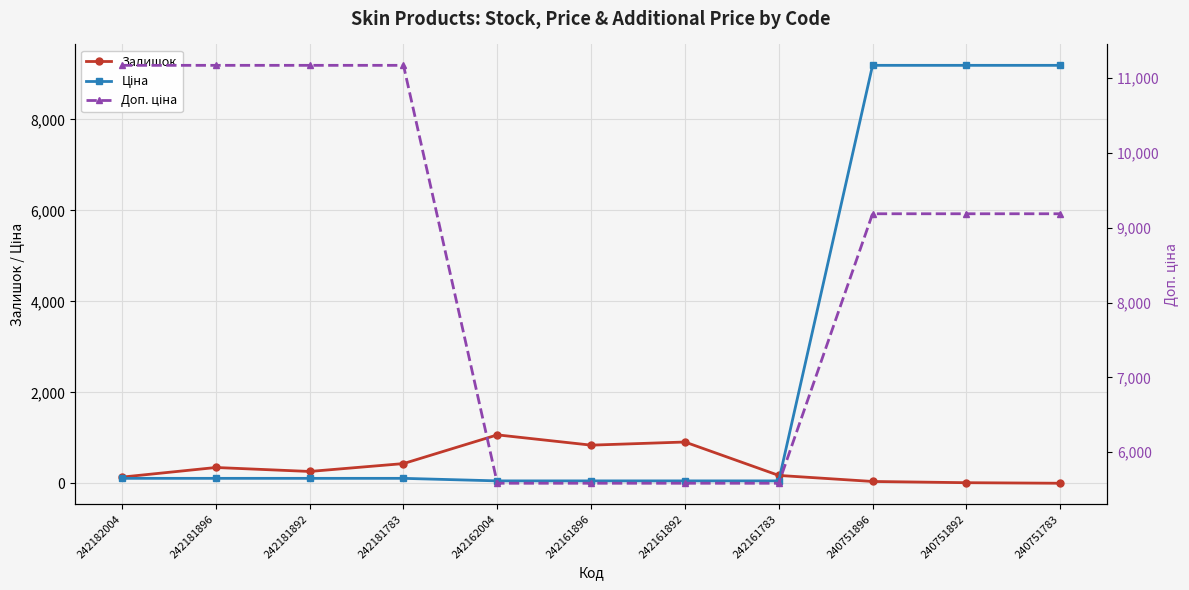

How many lines are shown in the chart?

3